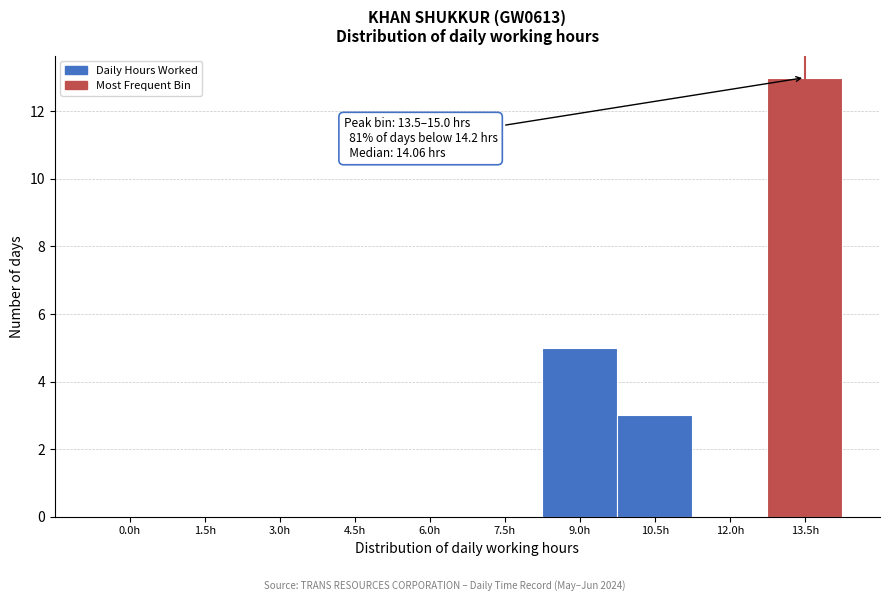

Reading right to left, extract all data points from this chart.

13.5h=13	12.0h=0	10.5h=3	9.0h=5	7.5h=0	6.0h=0	4.5h=0	3.0h=0	1.5h=0	0.0h=0